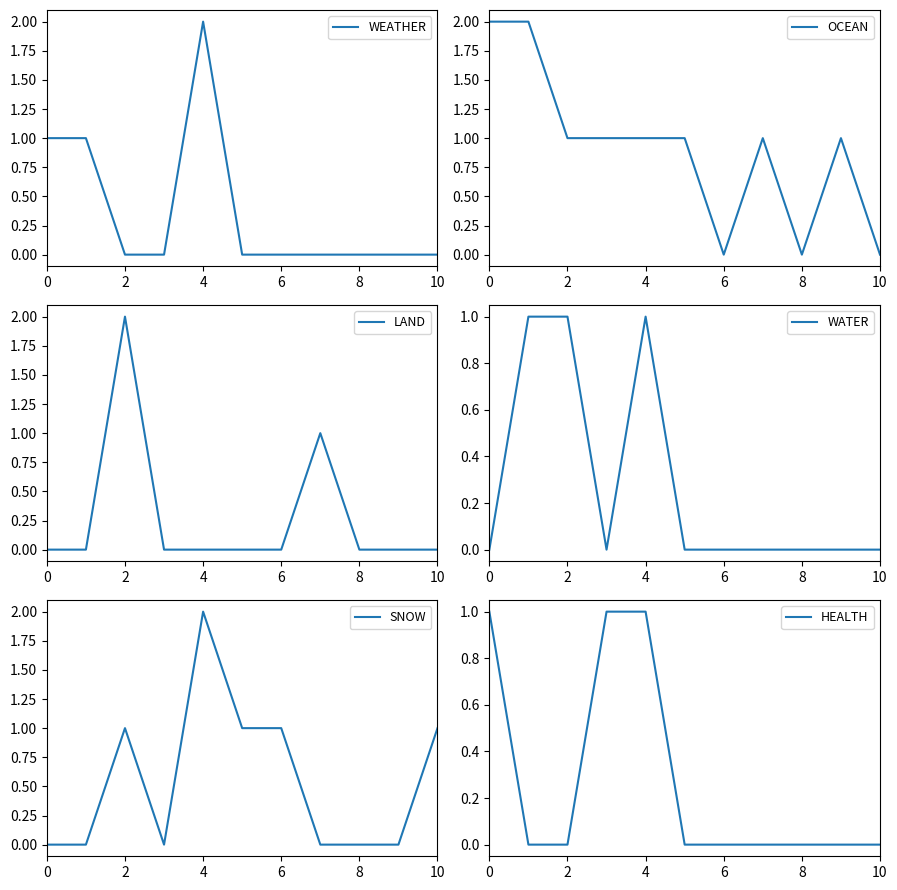

True or false: LAND has more than 1 interior local peaks.

True